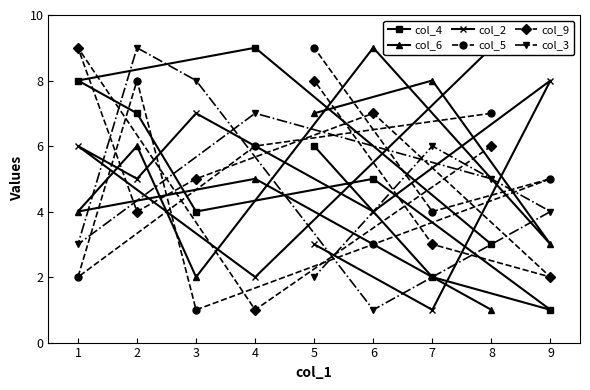

True or false: col_5 has a value of 9 at 4.

False